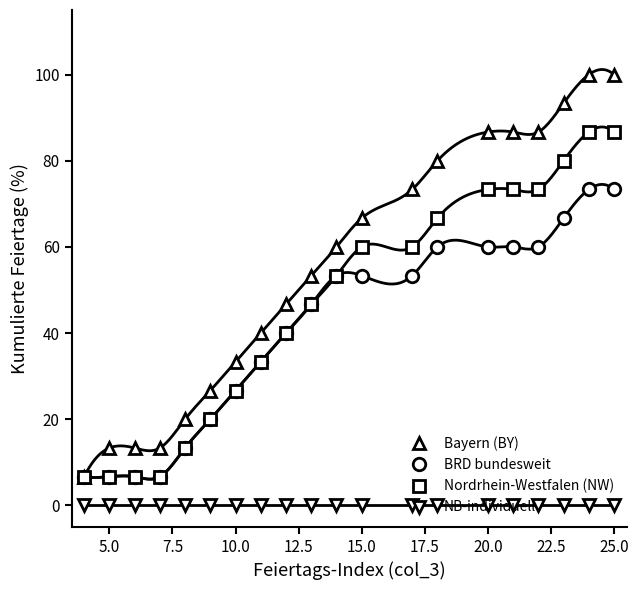

How many data points does each series have?

20